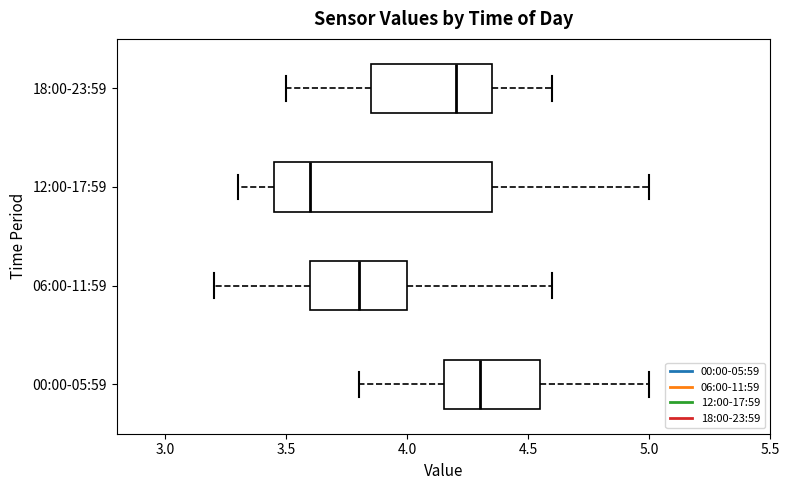

Where does the left whisker of the box for 12:00-17:59 end on the x-axis? The values are not printed on the chart, so give them approximately, as read against the axis.

3.30